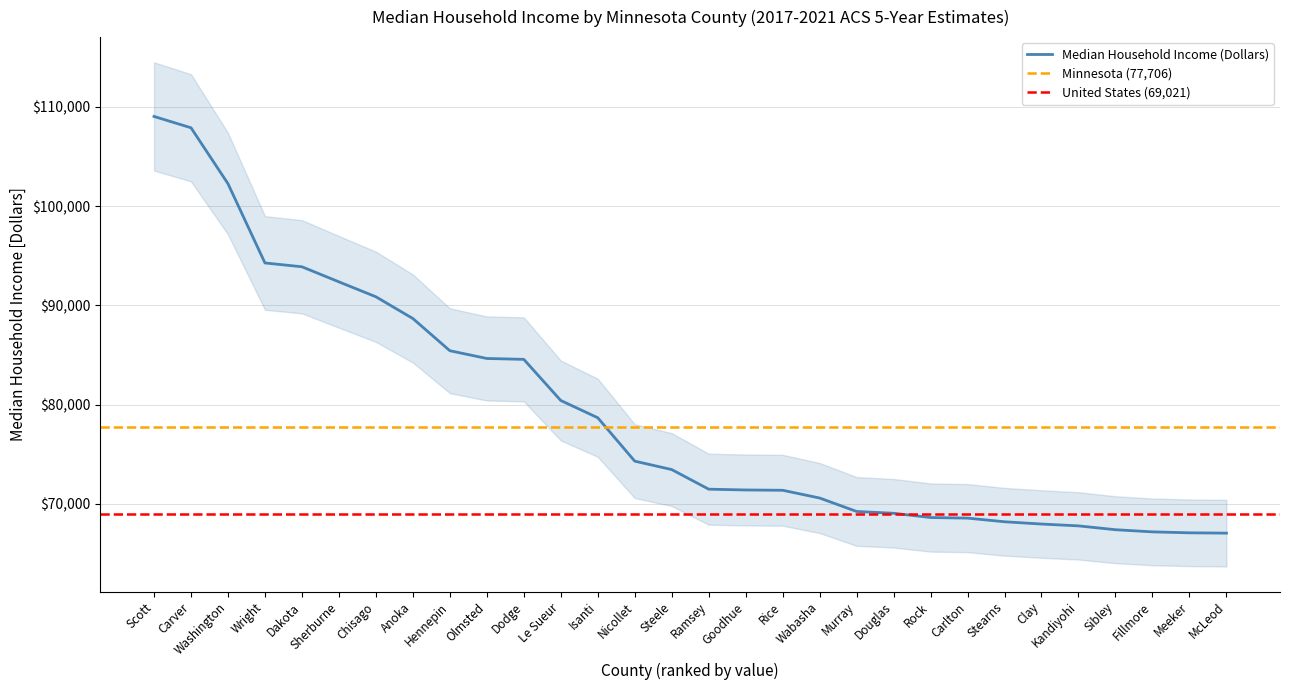

What is the difference between the maximum and minimum values?

41964